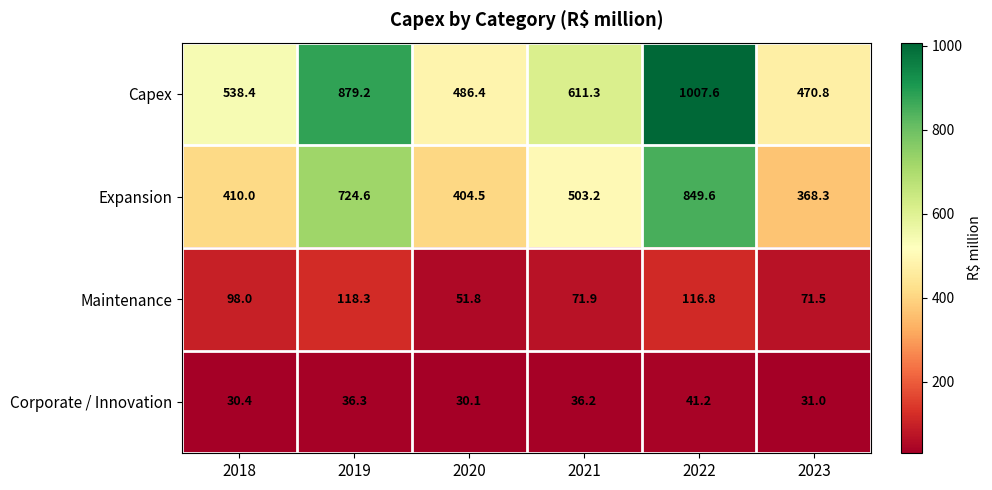

Which category has the lowest value across all series?

2020